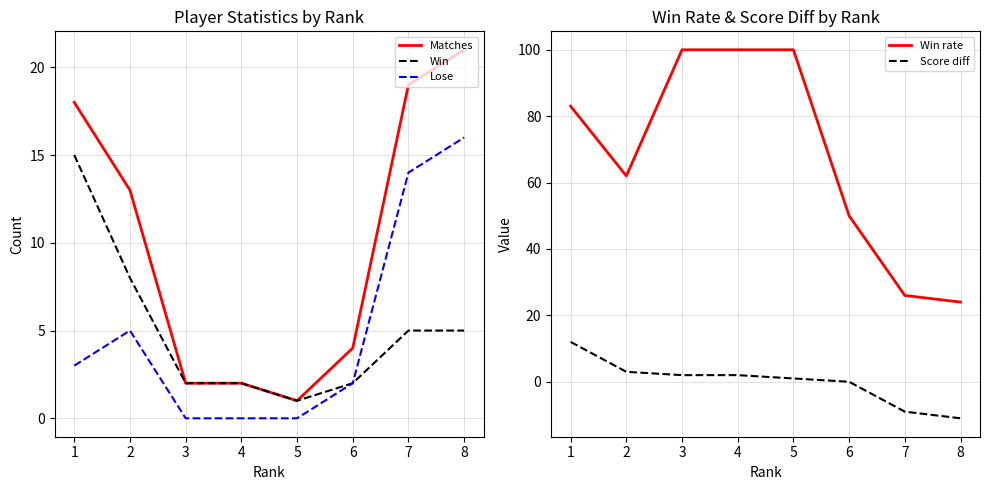

How many lines are shown in the chart?

5